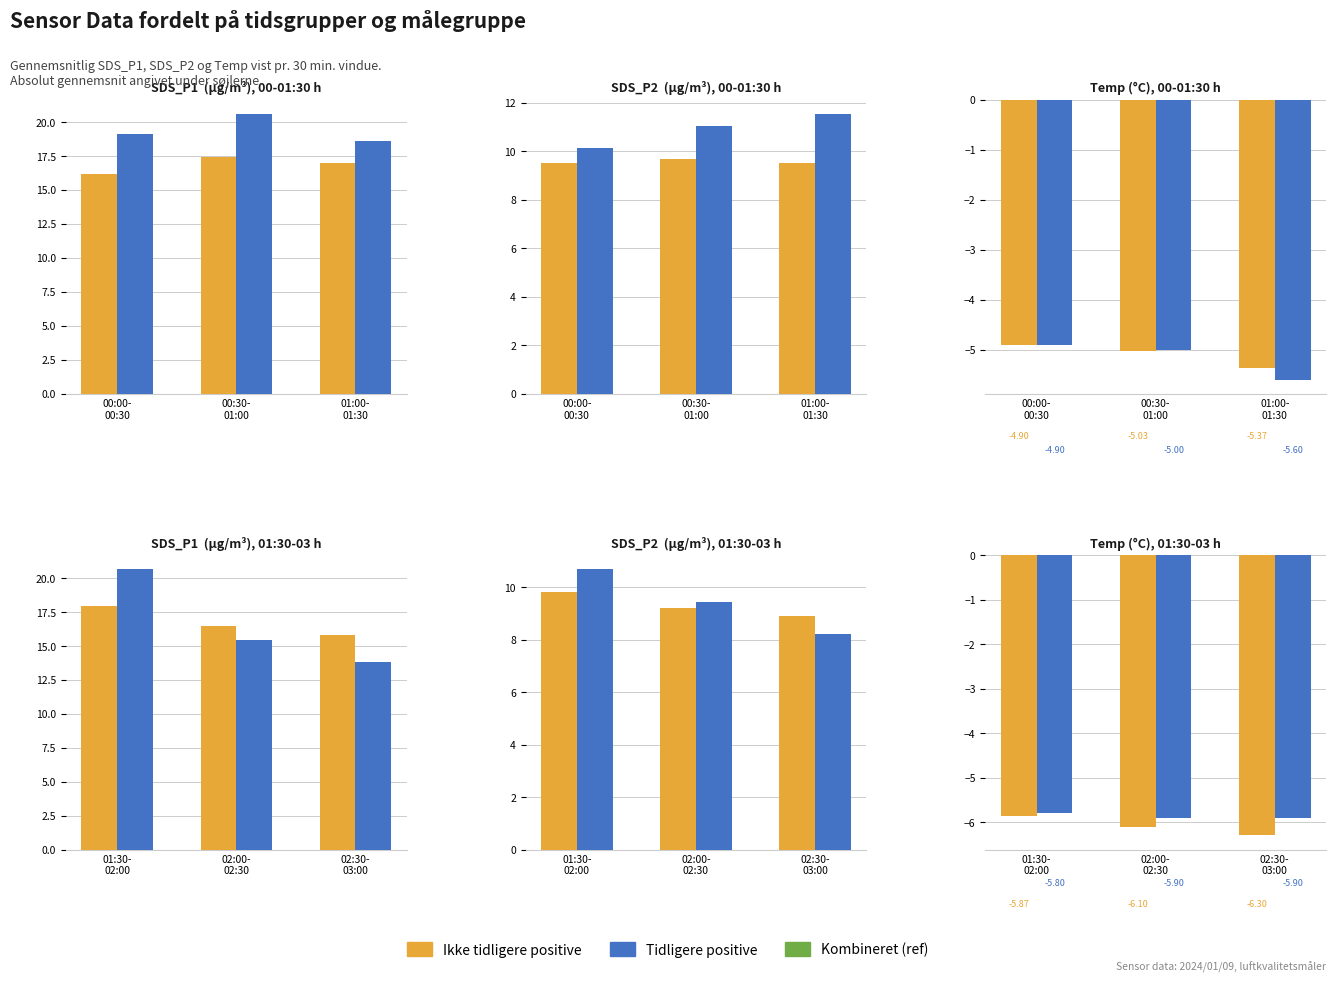

The value of Tidligere at 01:00-
01:30 is 8.9. True or false?

False